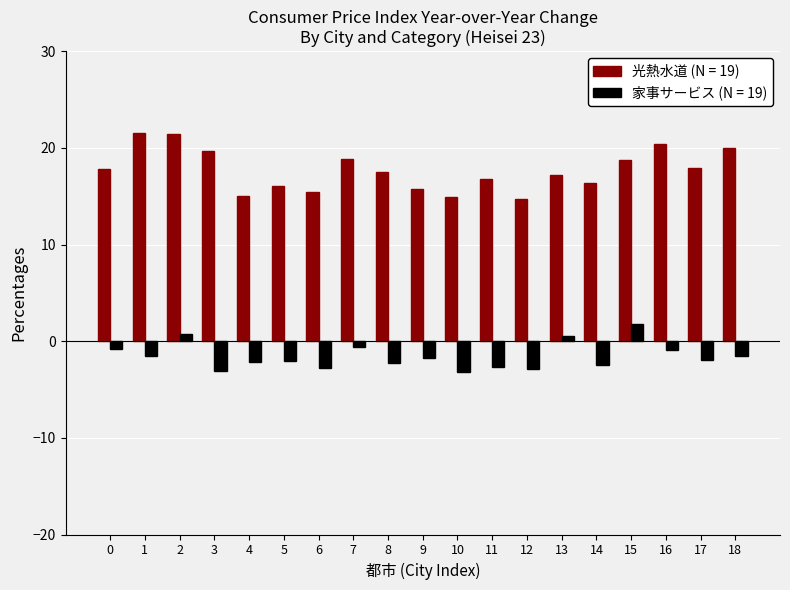

What is the difference between the second highest and second lowest values in the 家事サービス (N = 19) series?

3.8